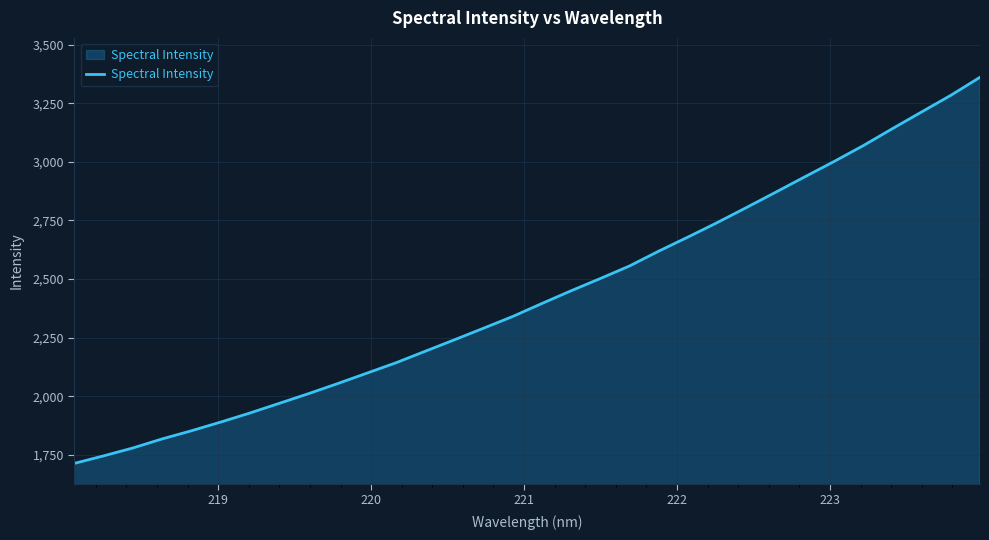

What is the greatest value displayed?

3360.9